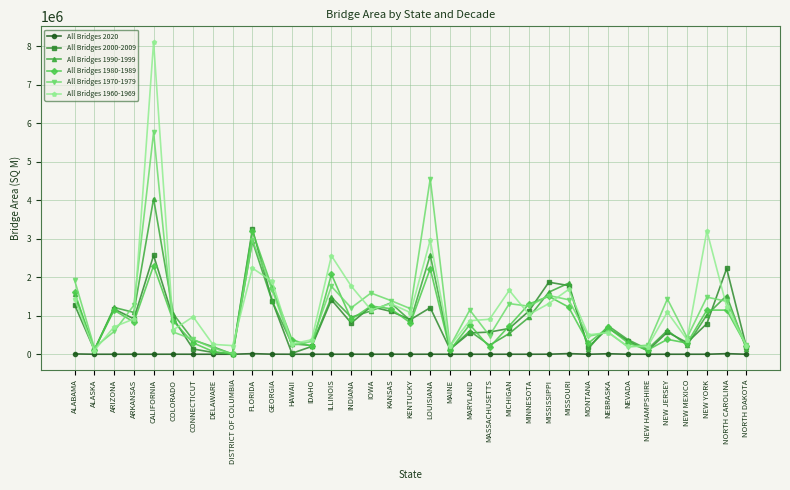

Which series has the largest range (max minus min)?

All Bridges 1960-1969